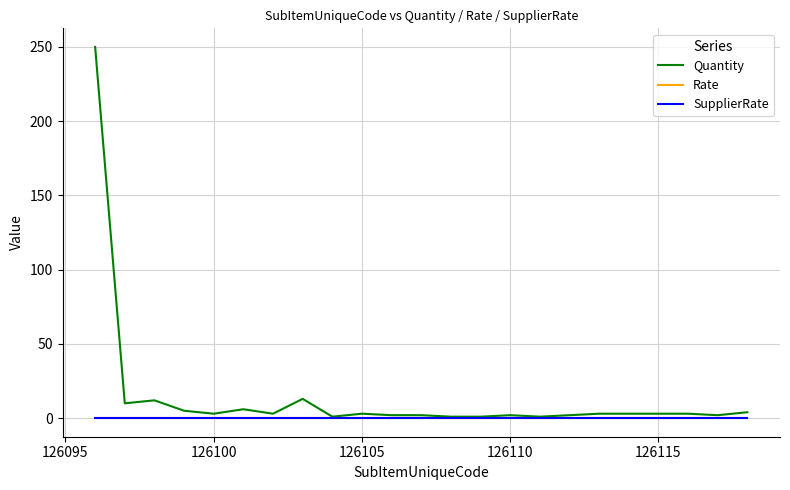

Which series has the largest range (max minus min)?

Quantity